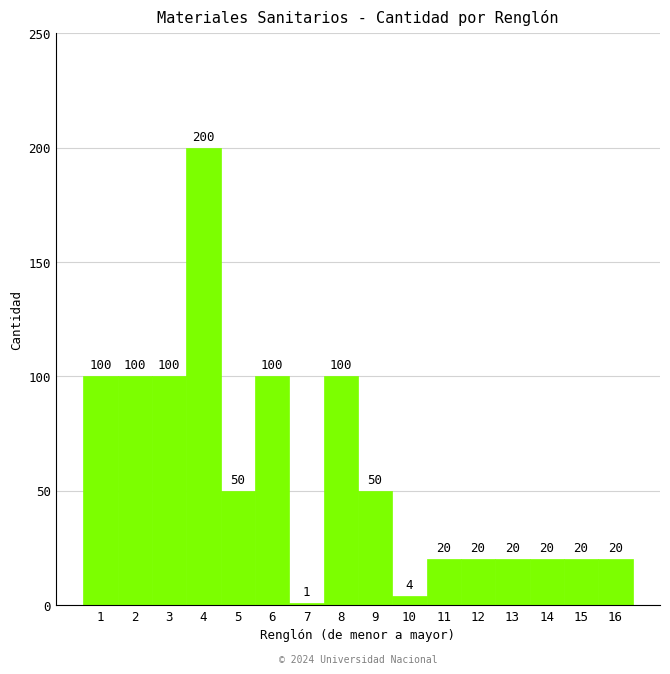

Reading left to right, transcribe all the data shown in this chart.

100	100	100	200	50	100	1	100	50	4	20	20	20	20	20	20